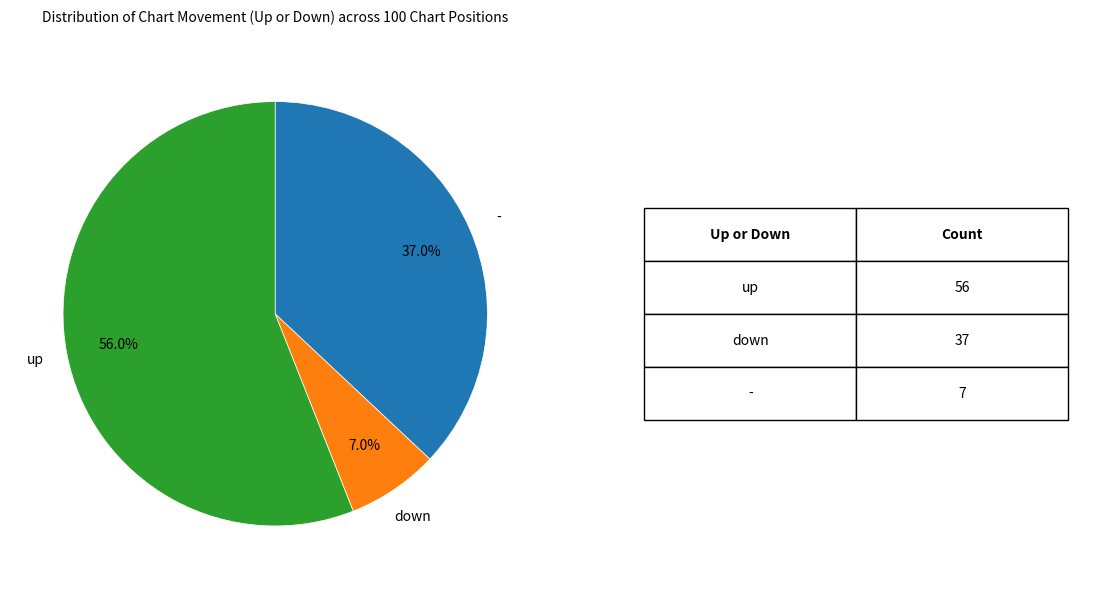

True or false: down accounts for 7% of the total.

True